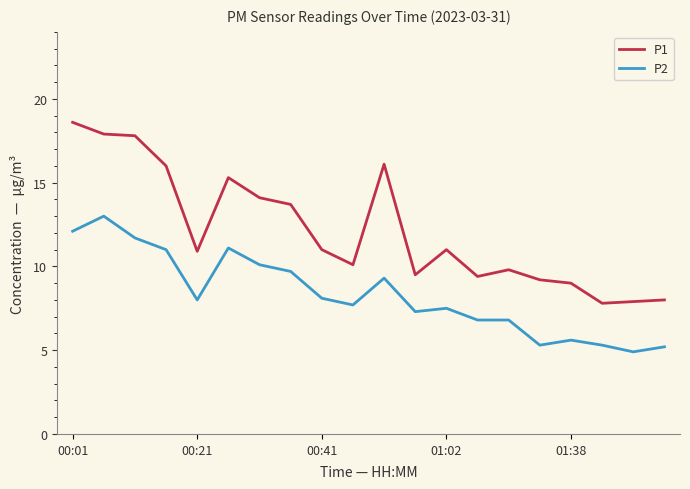

What is the minimum value for P1?

7.8